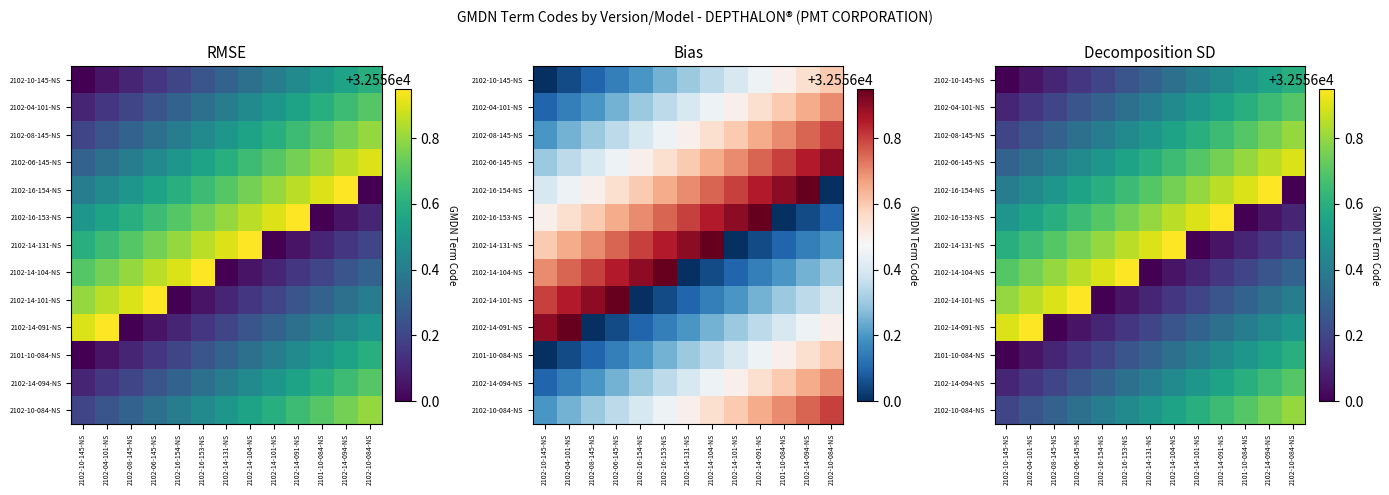

What is the greatest value displayed?

32557.0